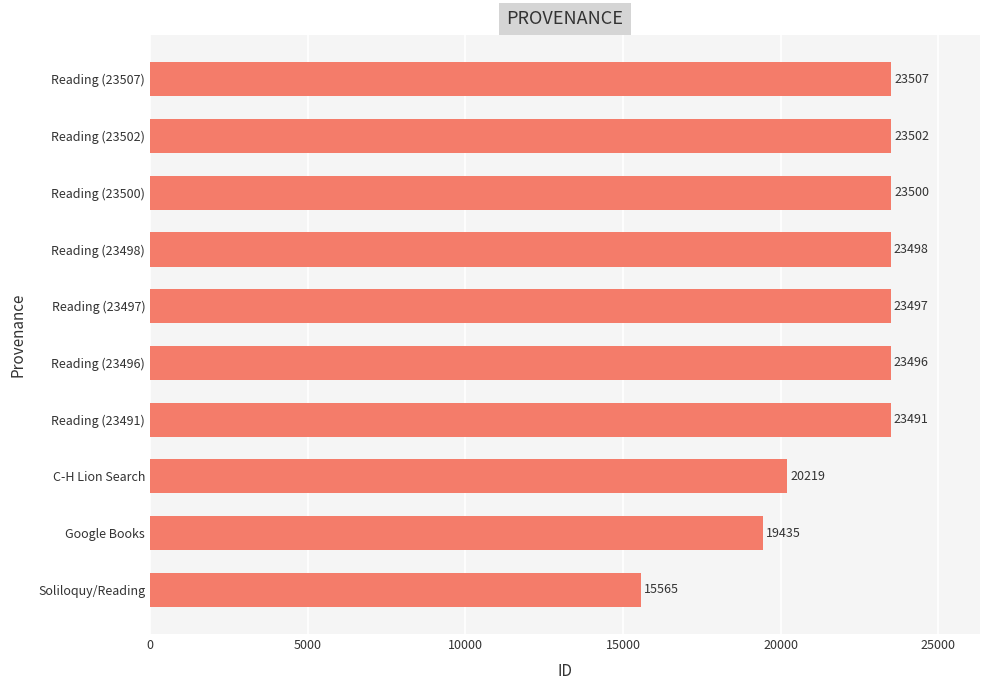

Reading bottom to top, extract all data points from this chart.

Soliloquy/Reading=15565	Google Books=19435	C-H Lion Search=20219	Reading (23491)=23491	Reading (23496)=23496	Reading (23497)=23497	Reading (23498)=23498	Reading (23500)=23500	Reading (23502)=23502	Reading (23507)=23507